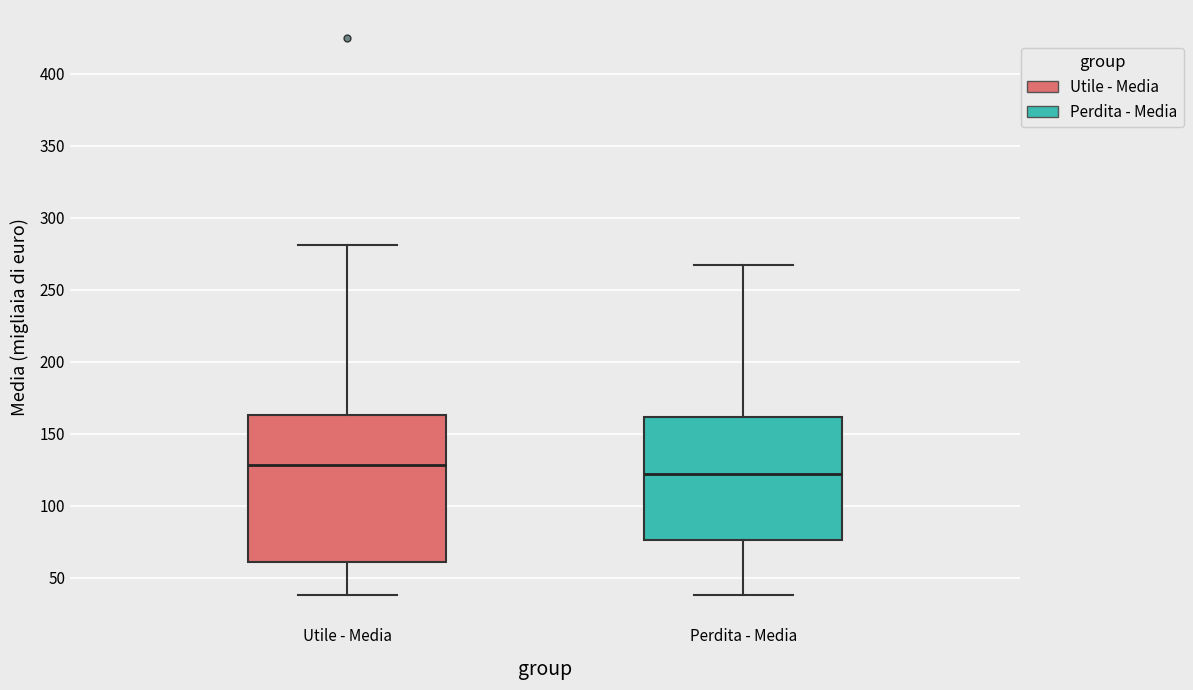

Reading left to right, read every box against the y-axis: the position of its median line, the range the box covers, and the ends of its whiskers. The values are not printed on the chart, so give them approximately, as read against the axis.

Utile - Media: median 130, box 60 to 165, whiskers 40 to 280
Perdita - Media: median 120, box 75 to 160, whiskers 40 to 265